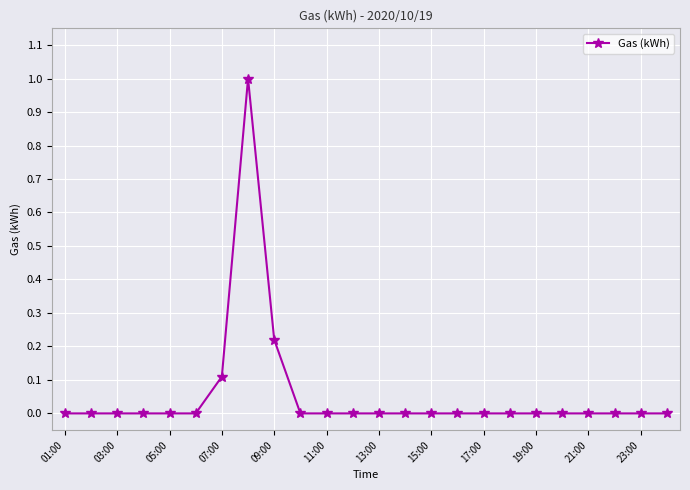

What is the sum of all values?

1.3